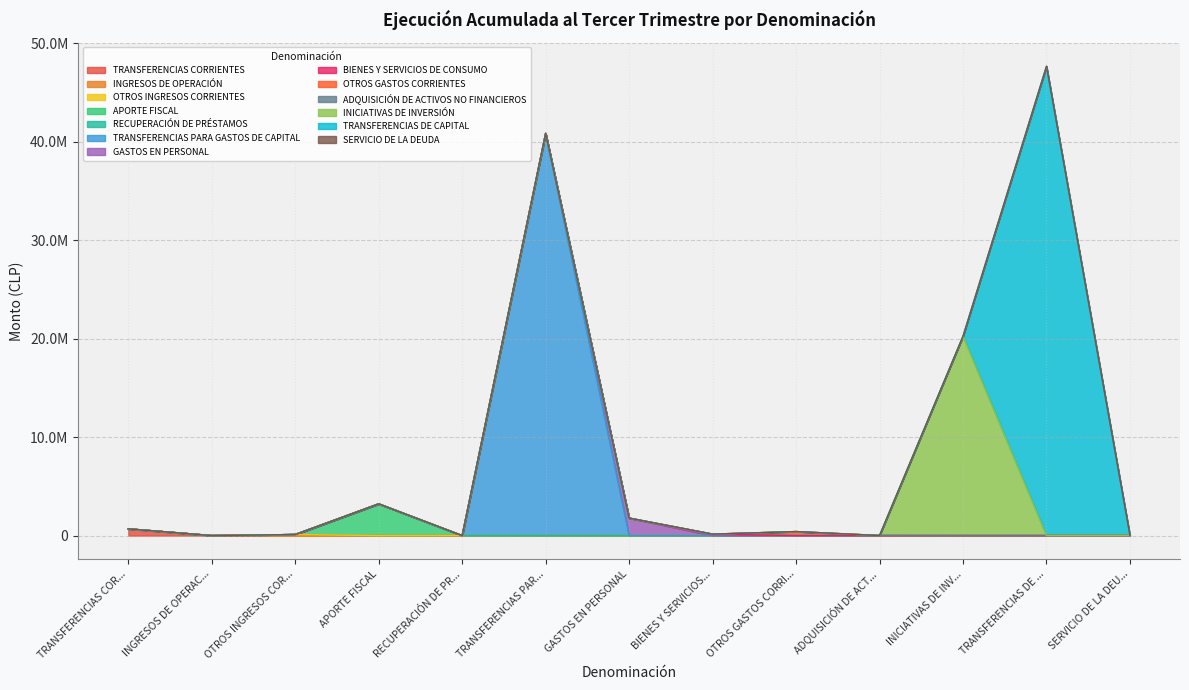

Does the chart display data point markers on the line(s)?

No